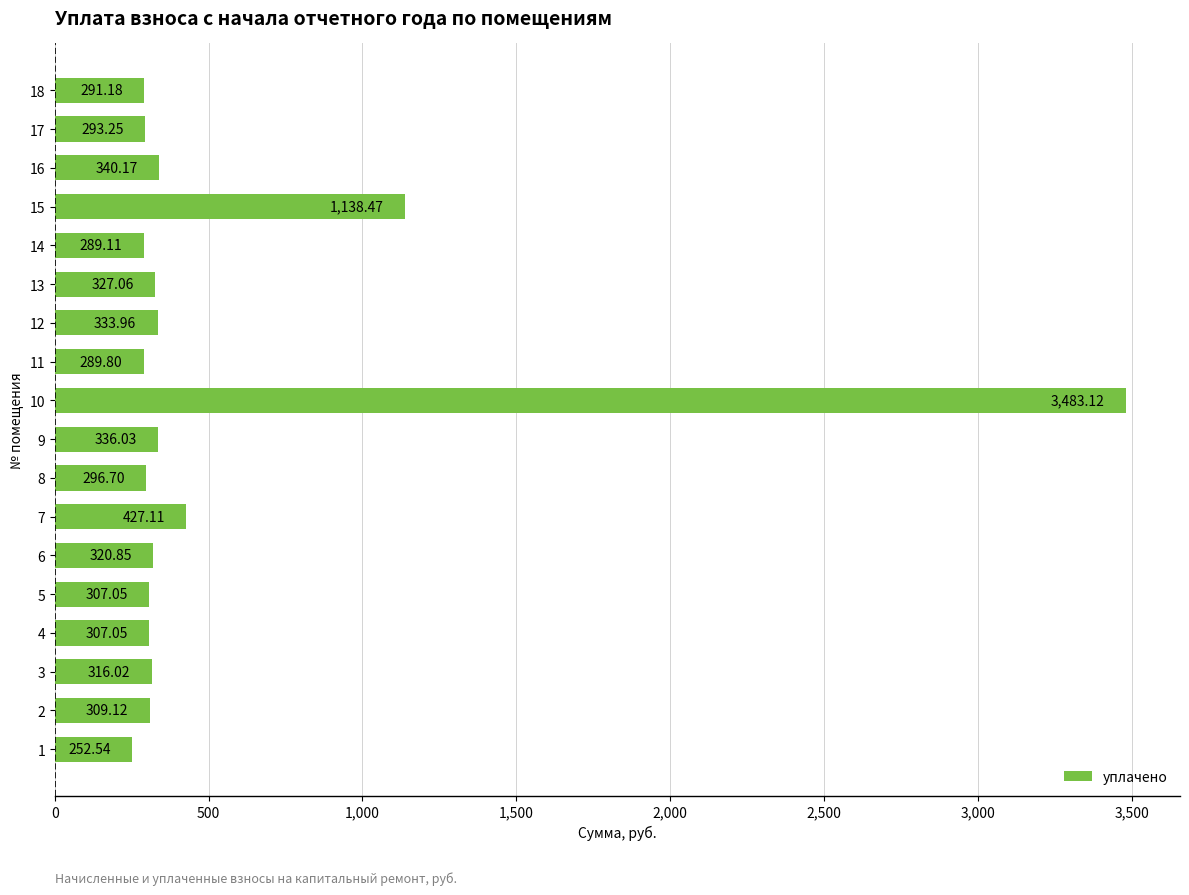

Which has a higher value, 7 or 1?

7